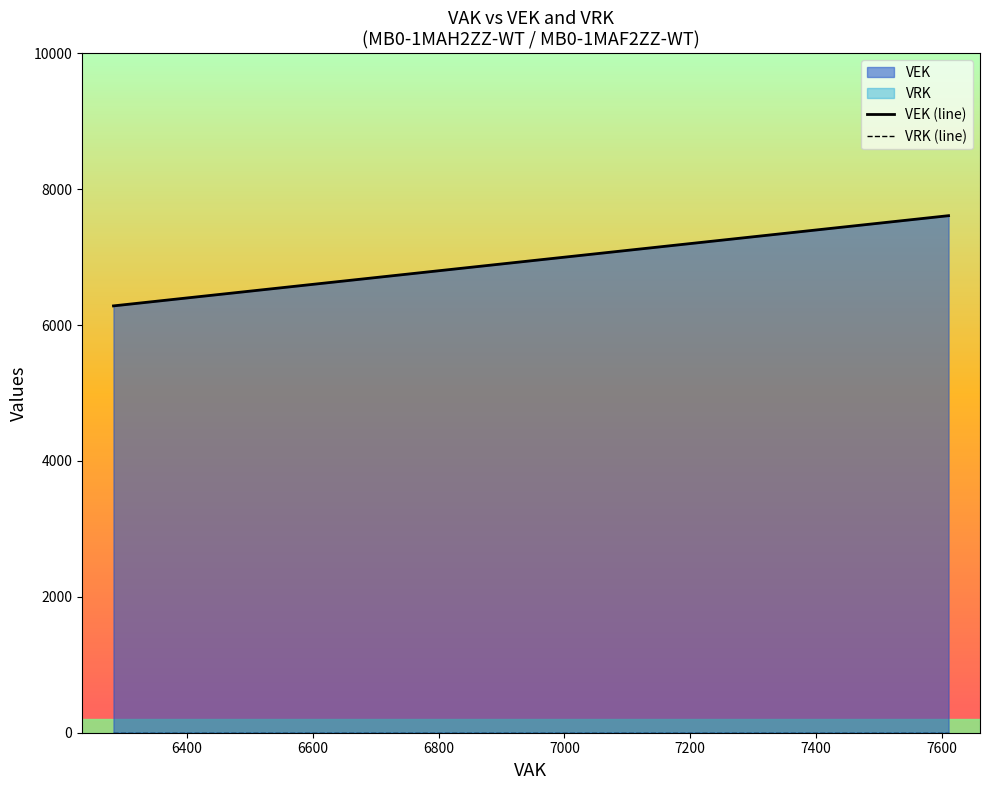

True or false: VEK (line) and VRK (line) cross at least once.

False